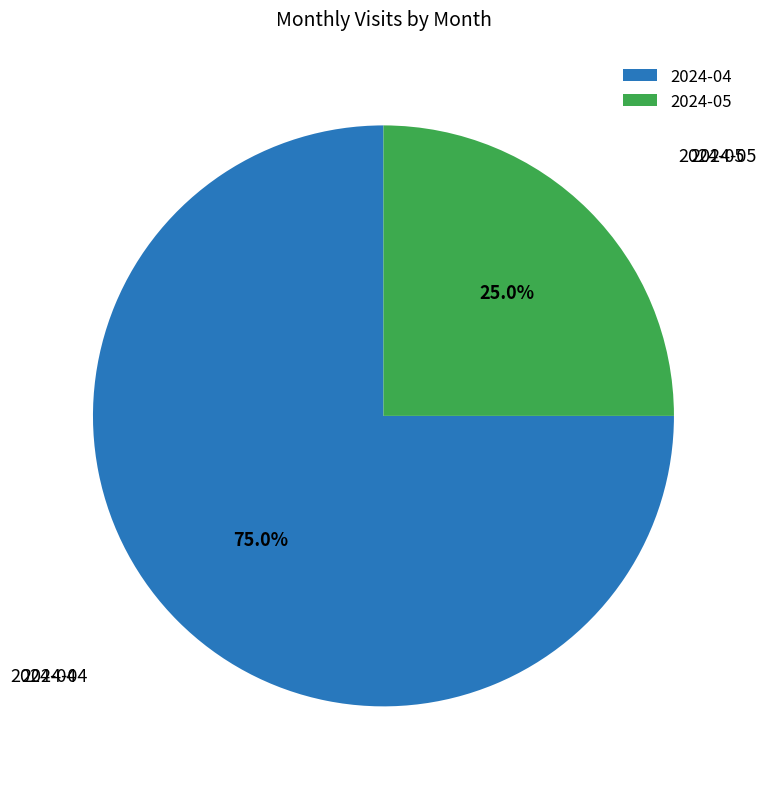

How many slices are in this pie chart?

2